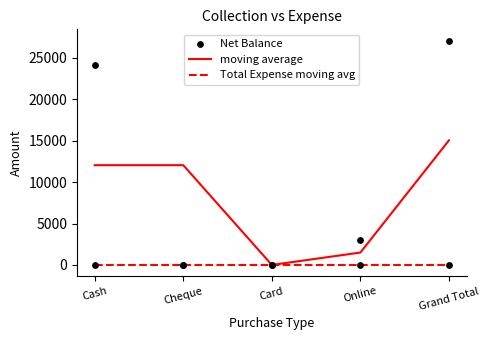

Which series reaches the minimum Y coordinate?

moving average